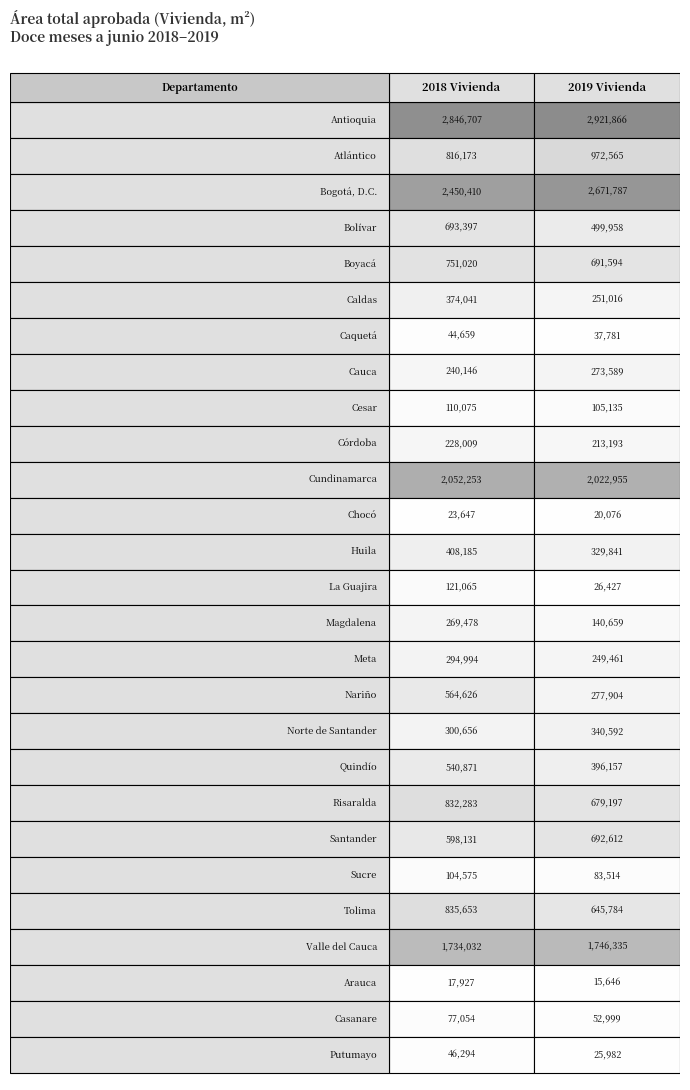

How many values in the Córdoba series are below 228009?

1